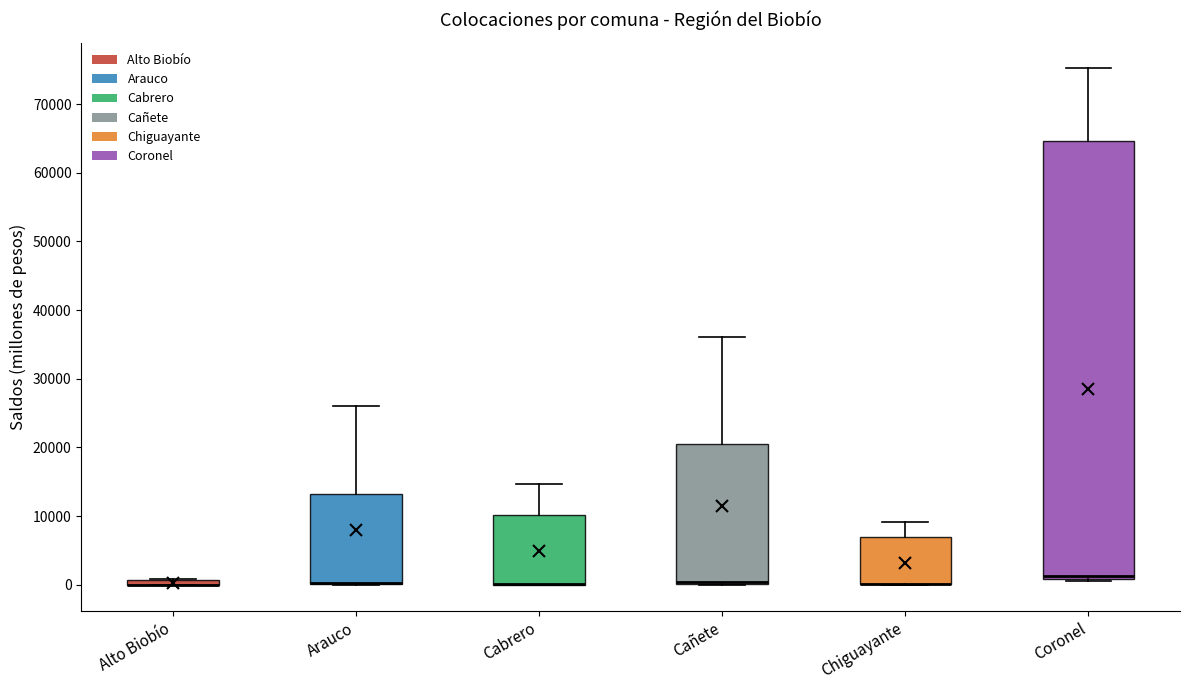

Comparing the boxes themselves (not the whiskers), which one is the tallest?

Coronel